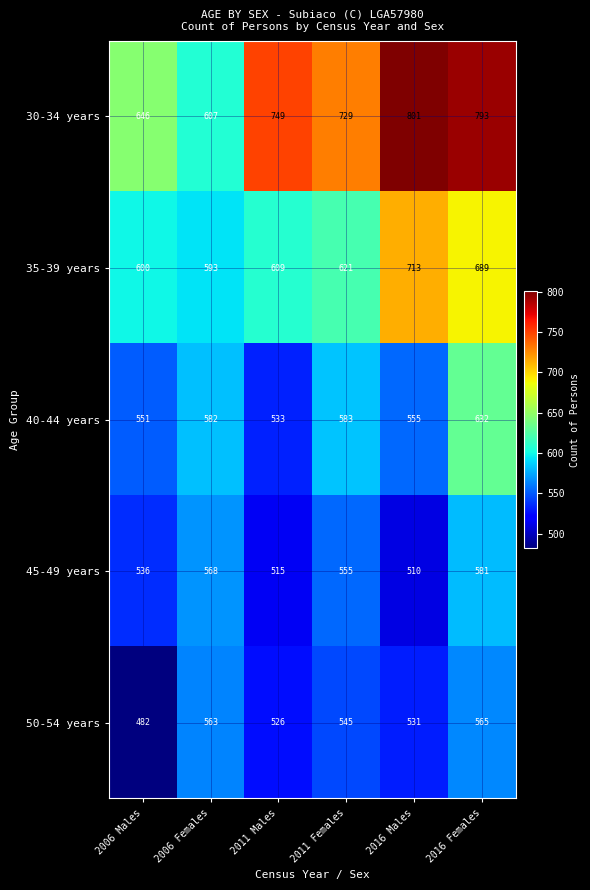

What is the sum of all 45-49 years values?

3265